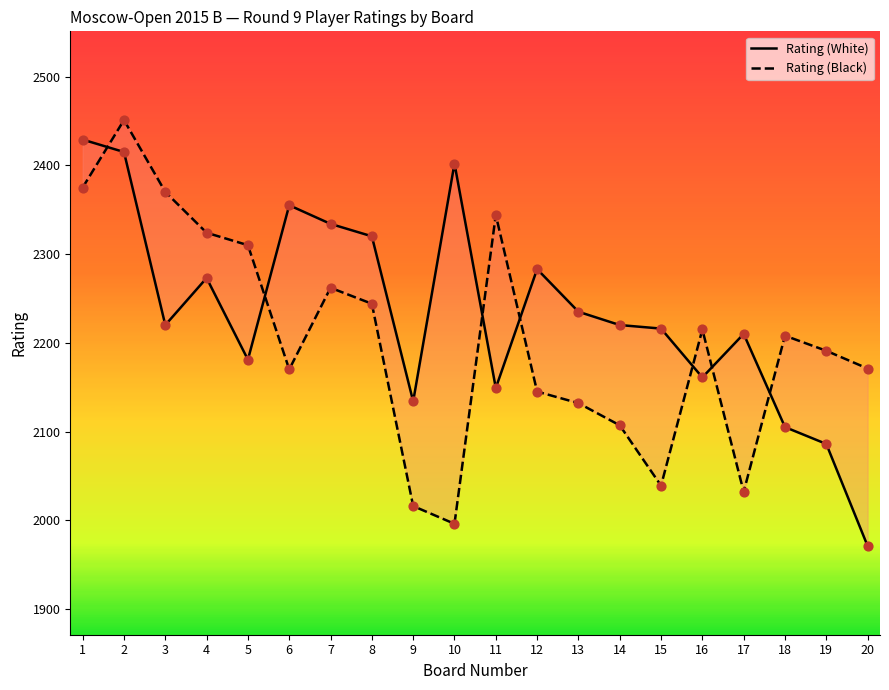

Which series has the largest total across all categories?

Rating (White)